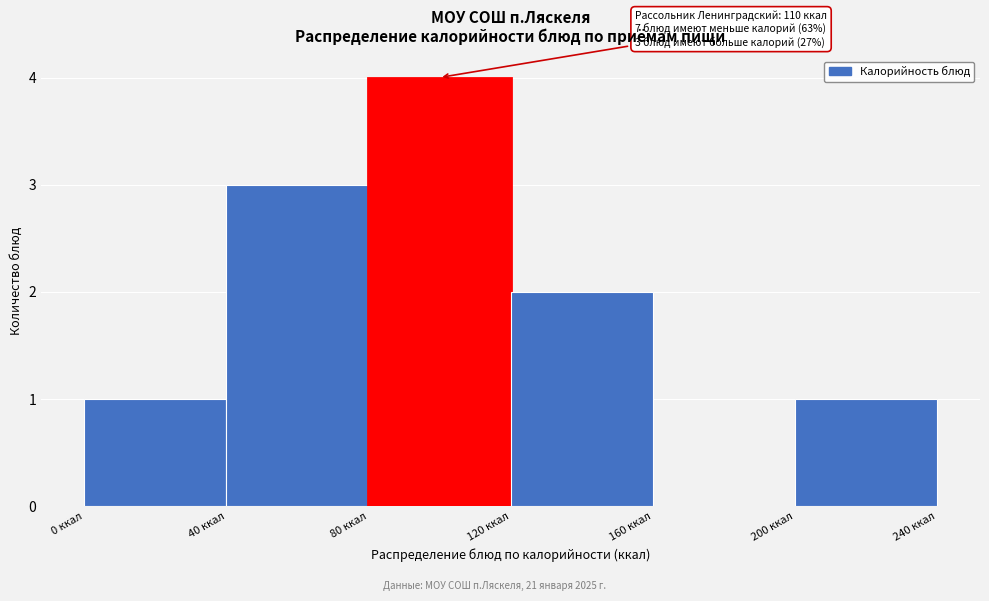

Over which range of the x-axis is the bar tallest?

80 to 120